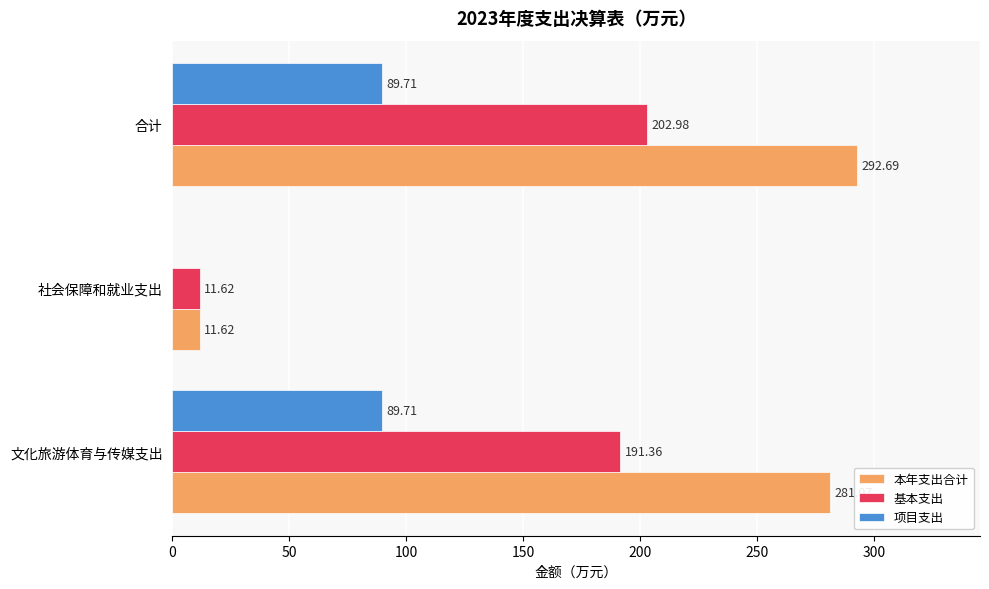

What is the average value of the 本年支出合计 series?

195.1